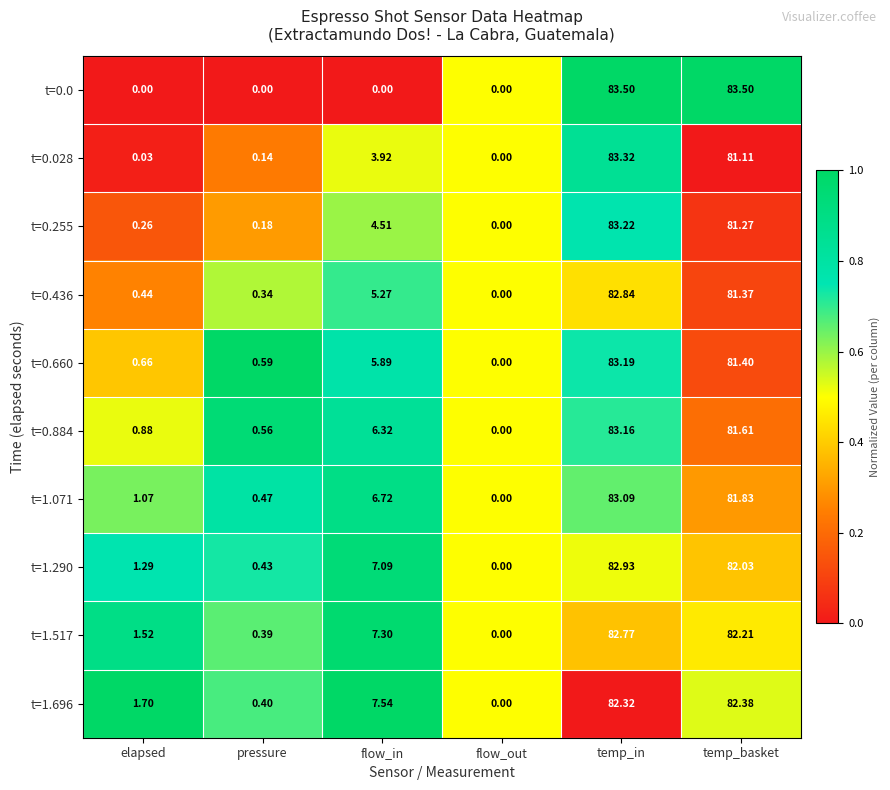

Is the value of t=0.884 at elapsed greater than the value of t=0.660 at temp_basket?

No